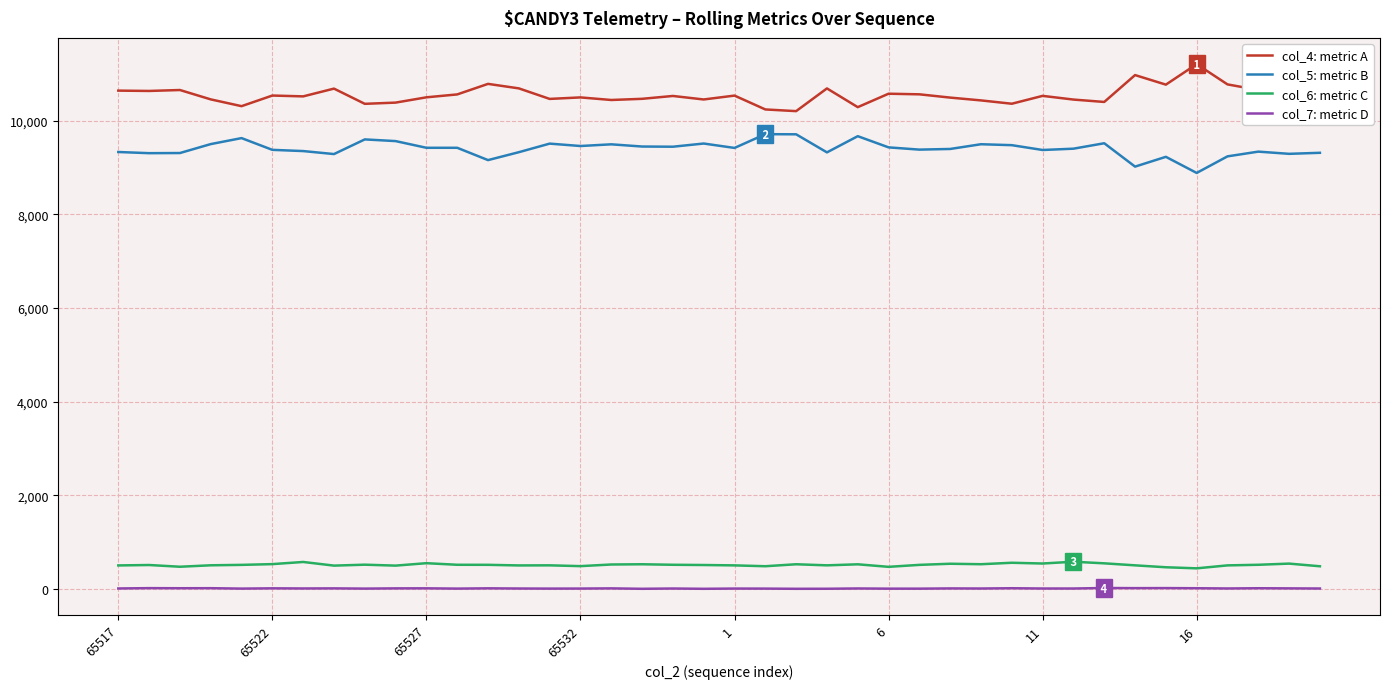

Which series has the largest total across all categories?

col_4: metric A